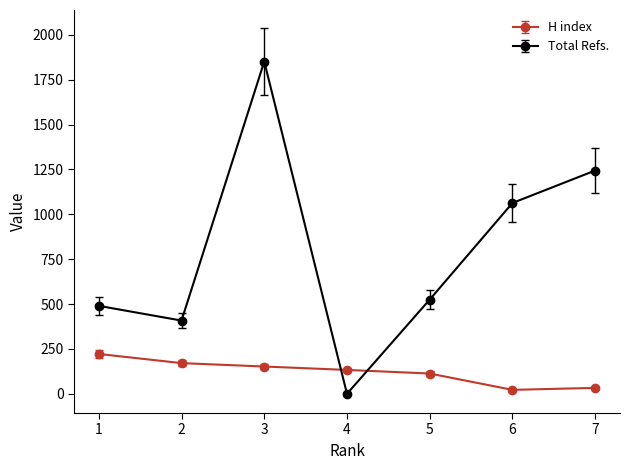

Rank the series by their average value, from lowest to highest.

H index, Total Refs.